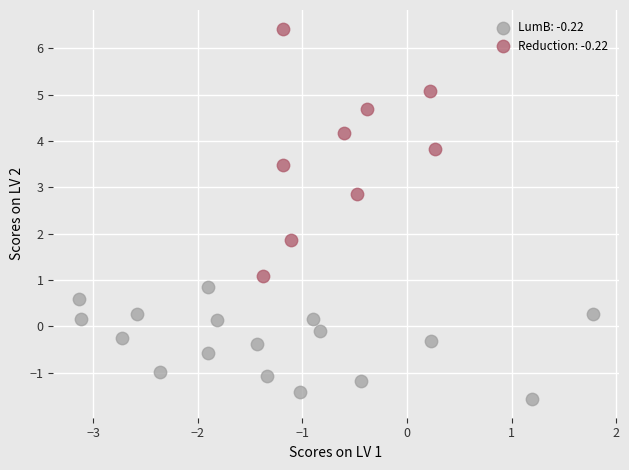

Which series has the widest spread of Y values?

Reduction: -0.22